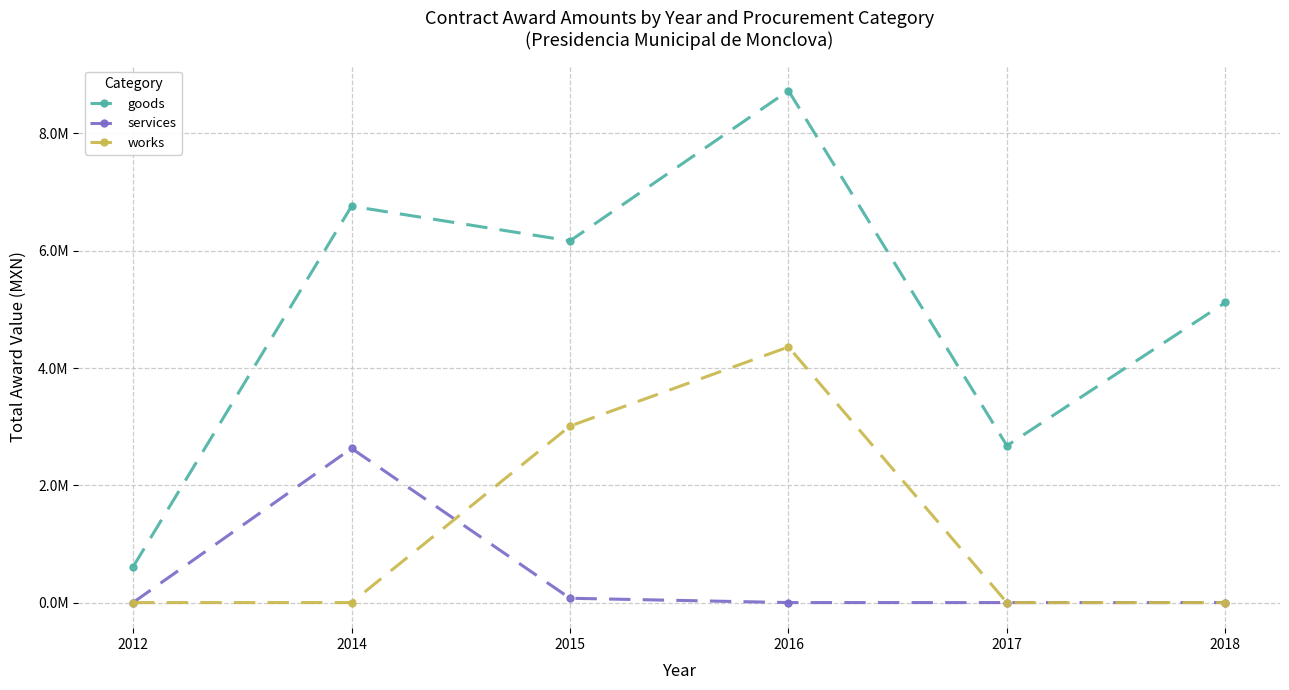

Which series has the largest total across all categories?

goods